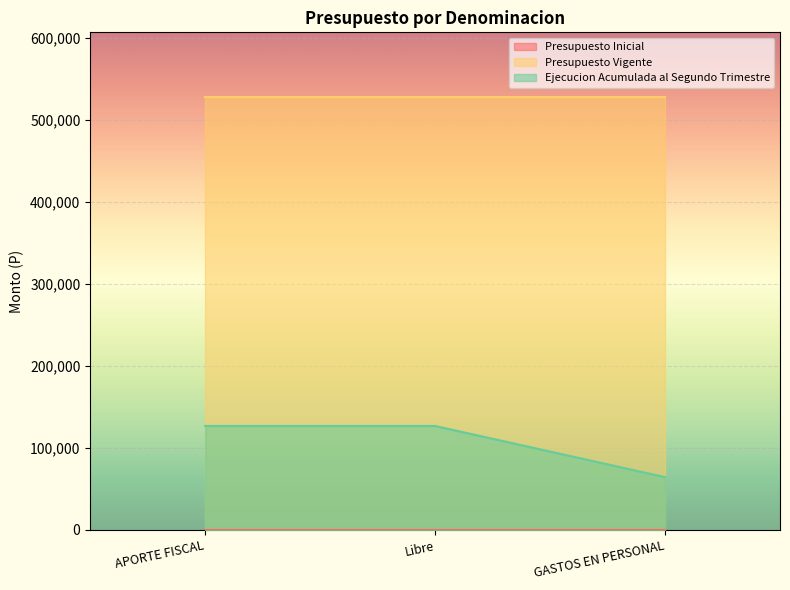

Rank the series by their average value, from lowest to highest.

Presupuesto Inicial, Ejecucion Acumulada al Segundo Trimestre, Presupuesto Vigente